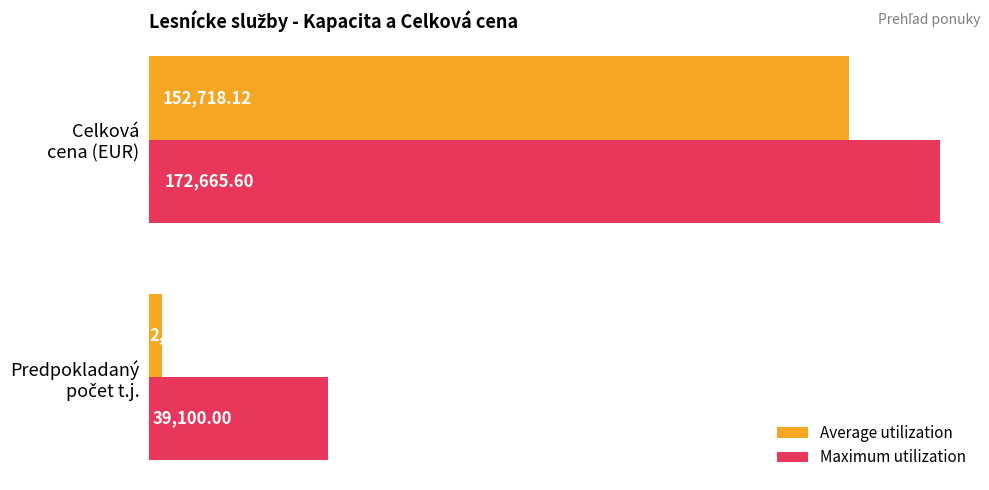

Count the number of categories in the chart.

2